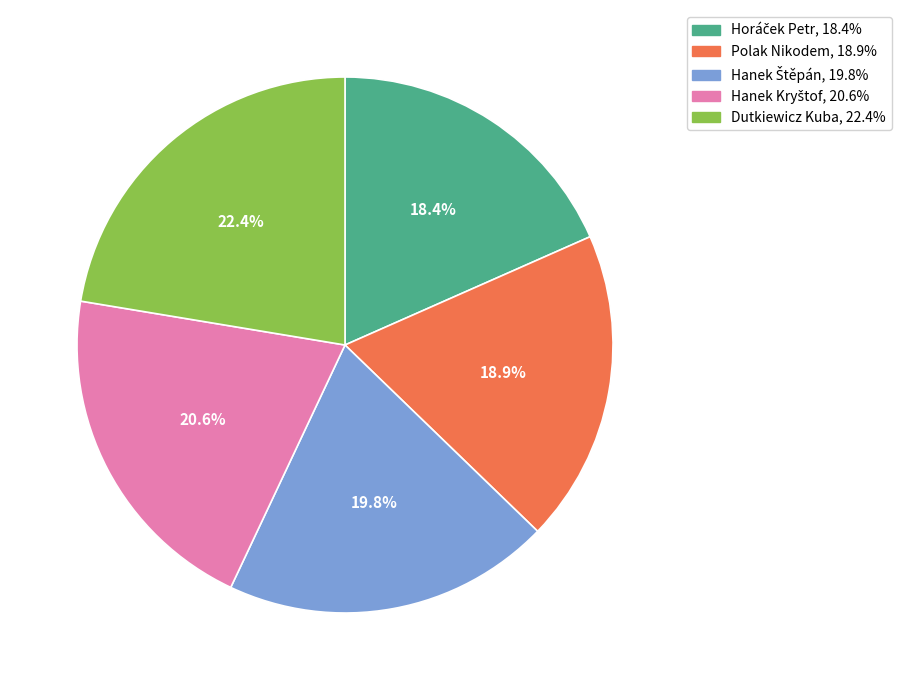

Which slice is the largest?

Dutkiewicz Kuba